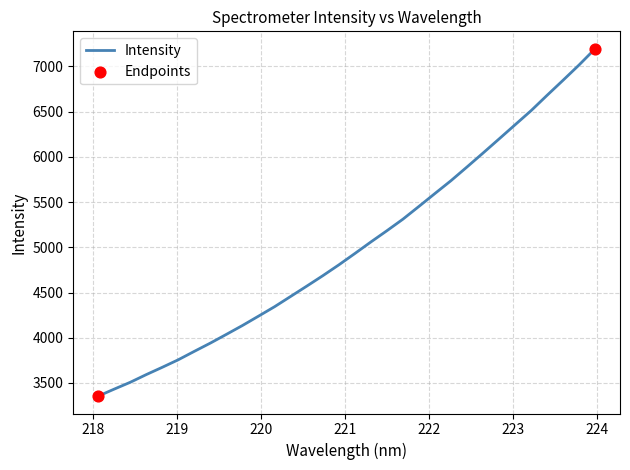

What is the smallest value displayed?

3353.9